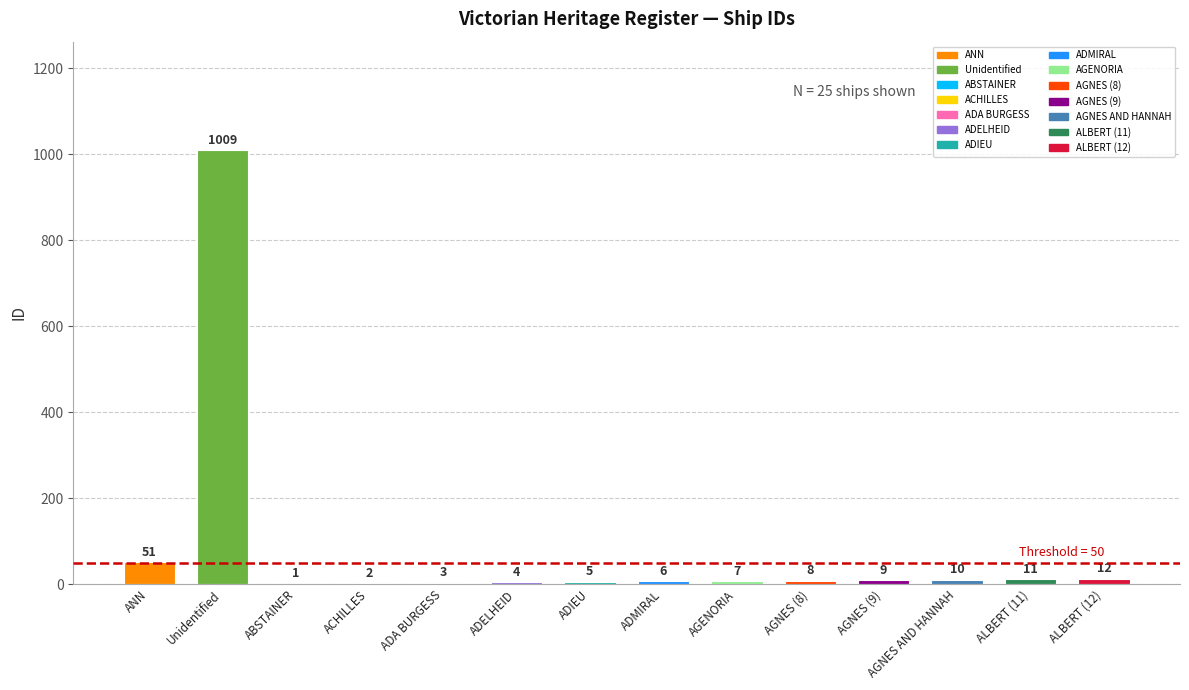

At which category does the chart reach its peak across all series?

Unidentified